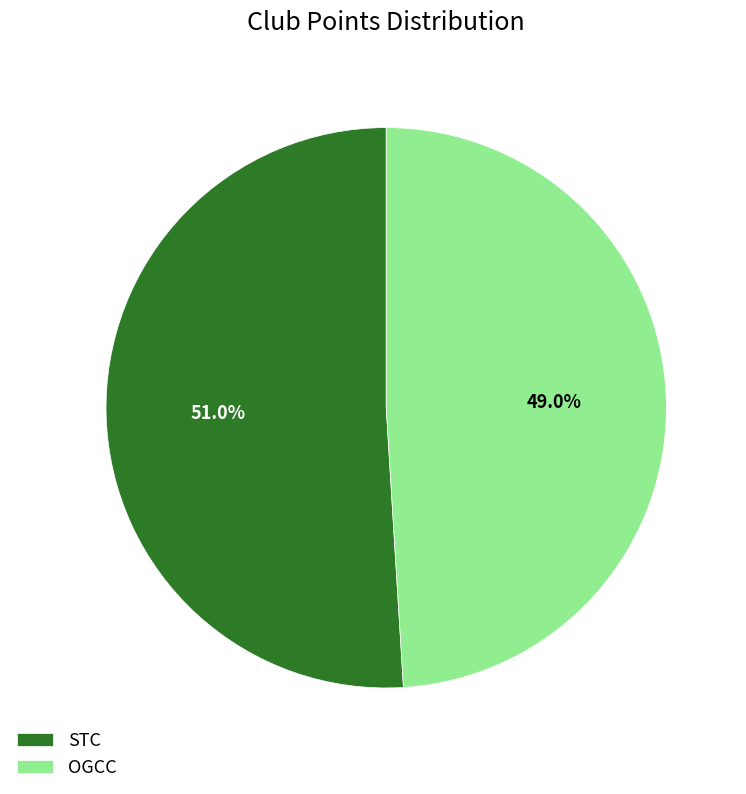

The OGCC slice represents 55% of the pie. True or false?

False